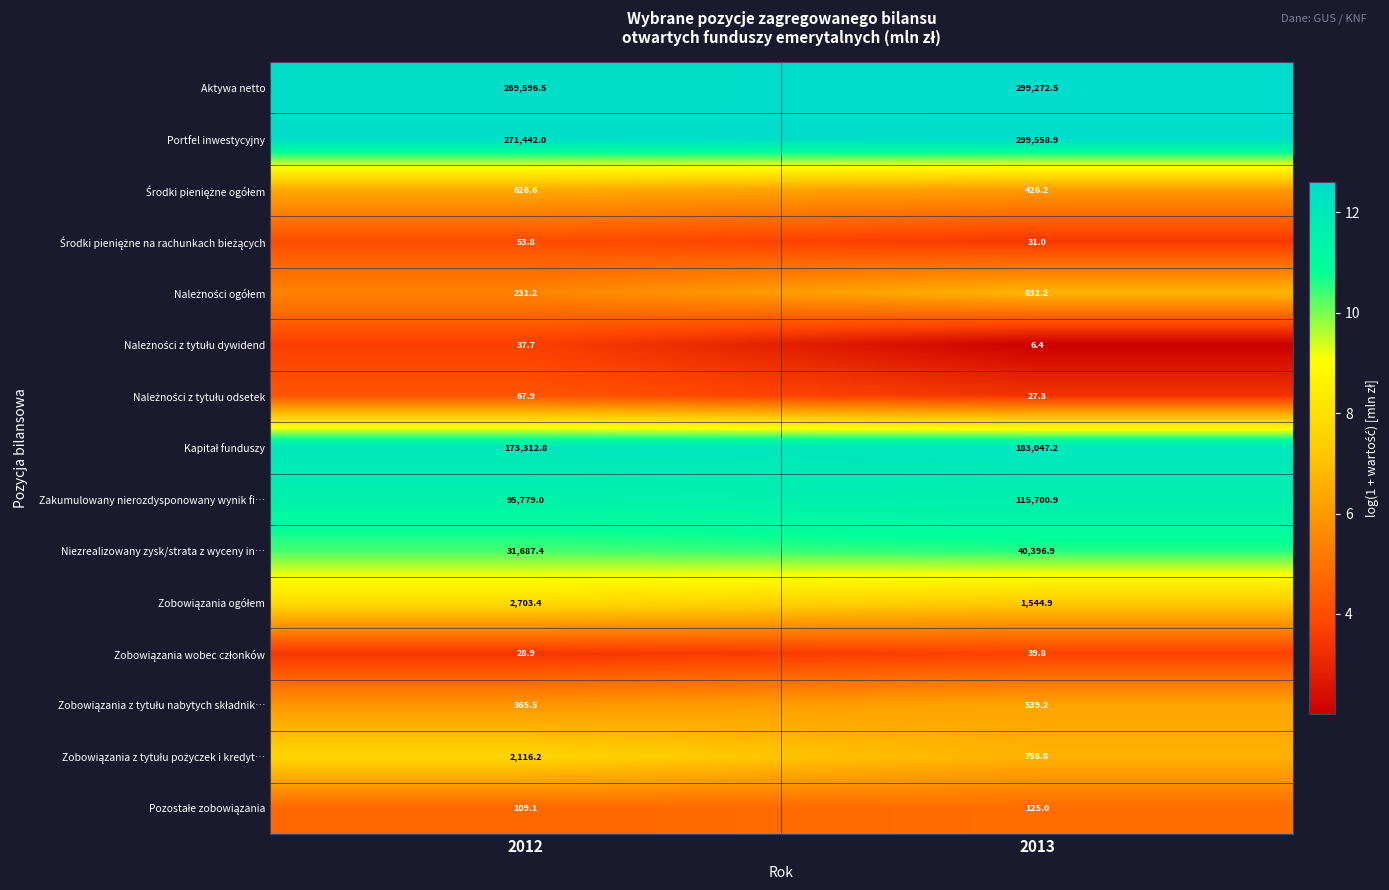

At which category does the chart reach its minimum across all series?

2013